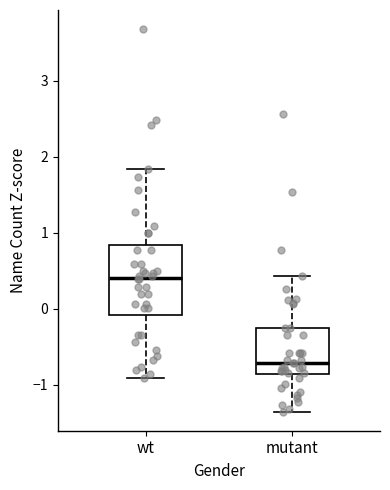

Where is the upper edge of the box for wt on the y-axis? The values are not printed on the chart, so give them approximately, as read against the axis.

0.8